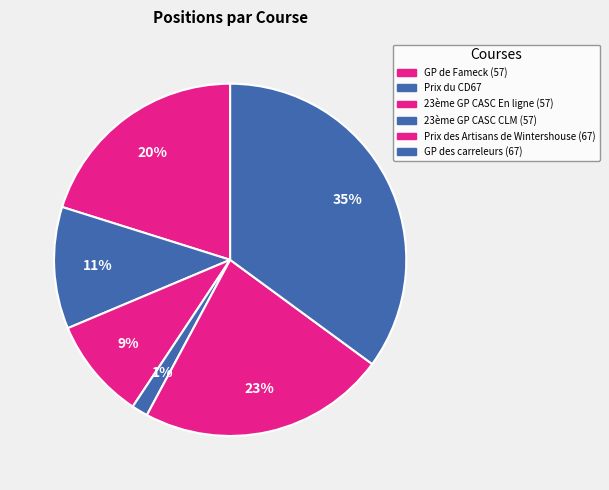

True or false: GP des carreleurs (67) accounts for 28% of the total.

False